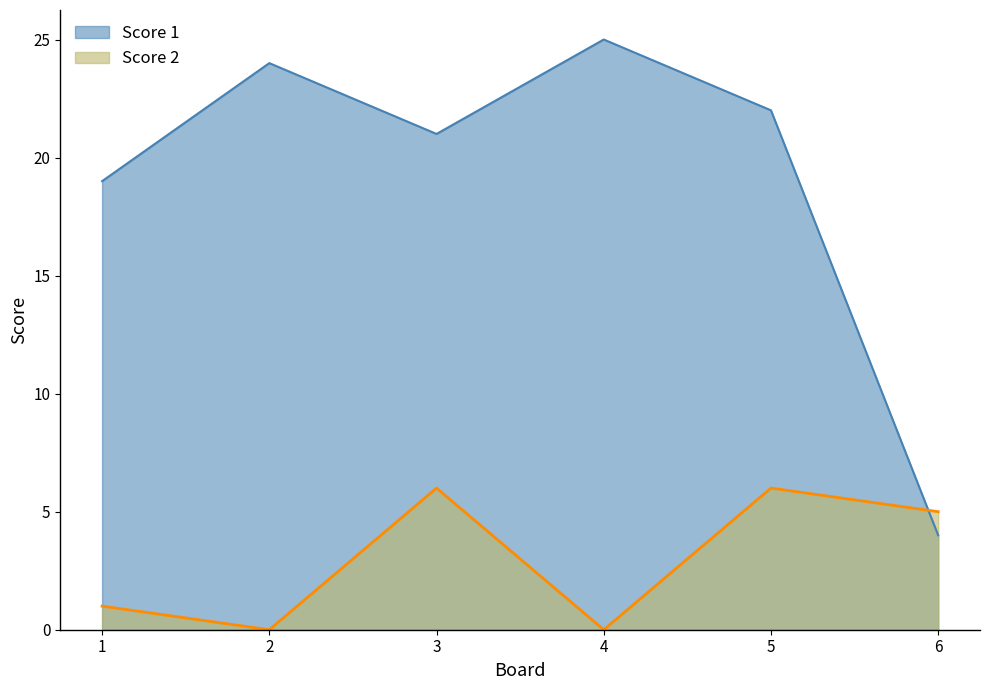

What is the difference between the Score 2 values at 3 and 1?

5